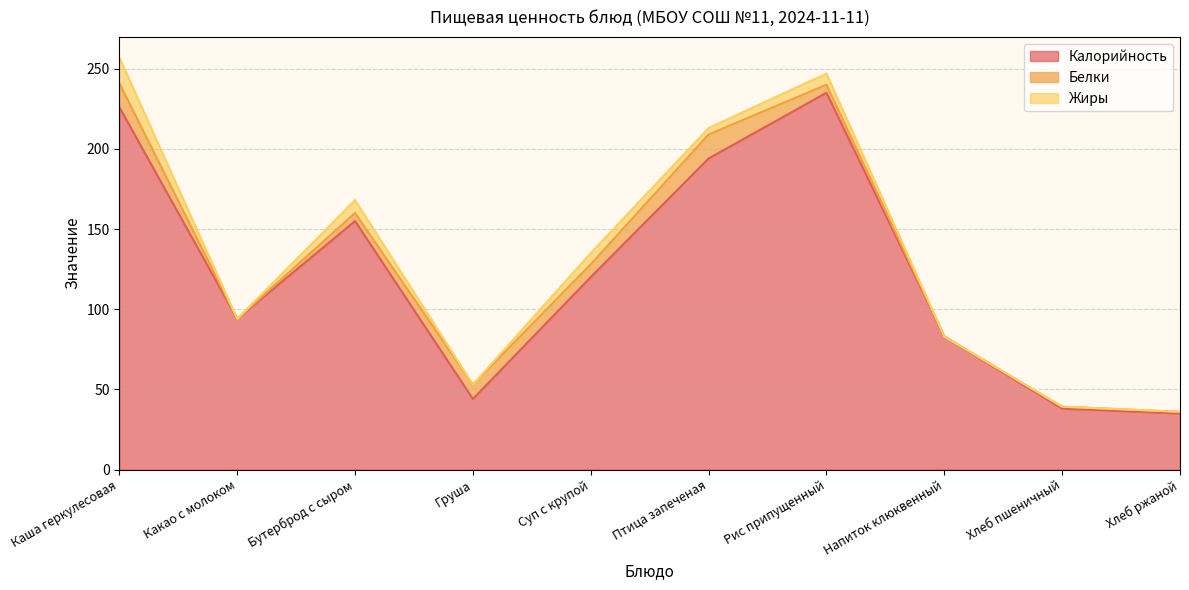

What is the lowest value of the Калорийность series?

35.0